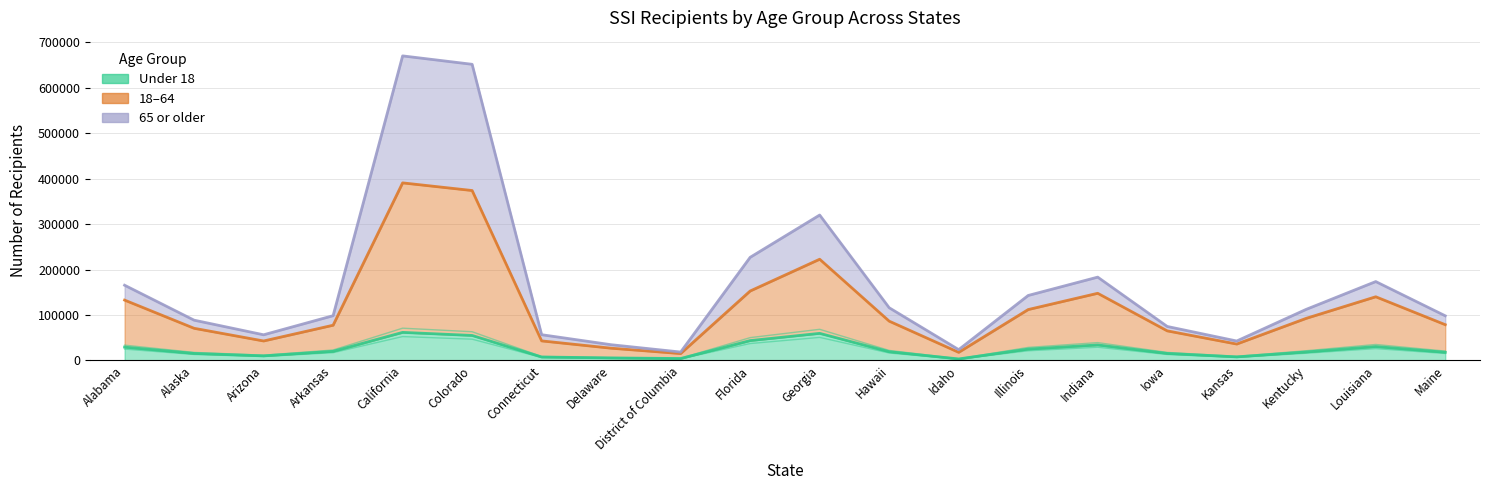

Does the chart have visible grid lines?

Yes